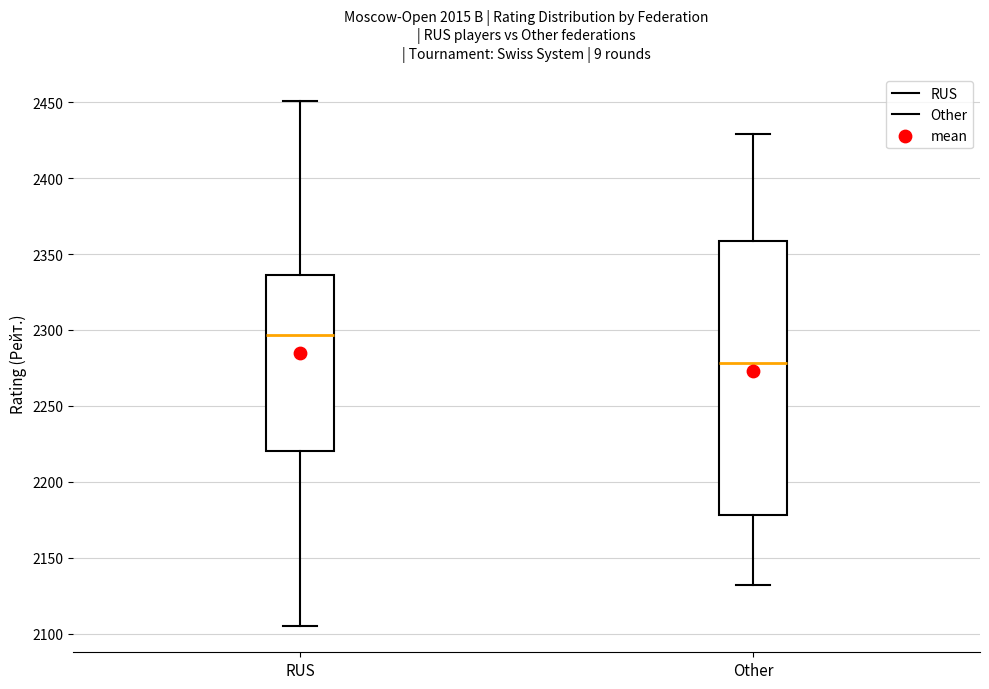

Where does the upper whisker of the box for RUS end on the y-axis? The values are not printed on the chart, so give them approximately, as read against the axis.

2450